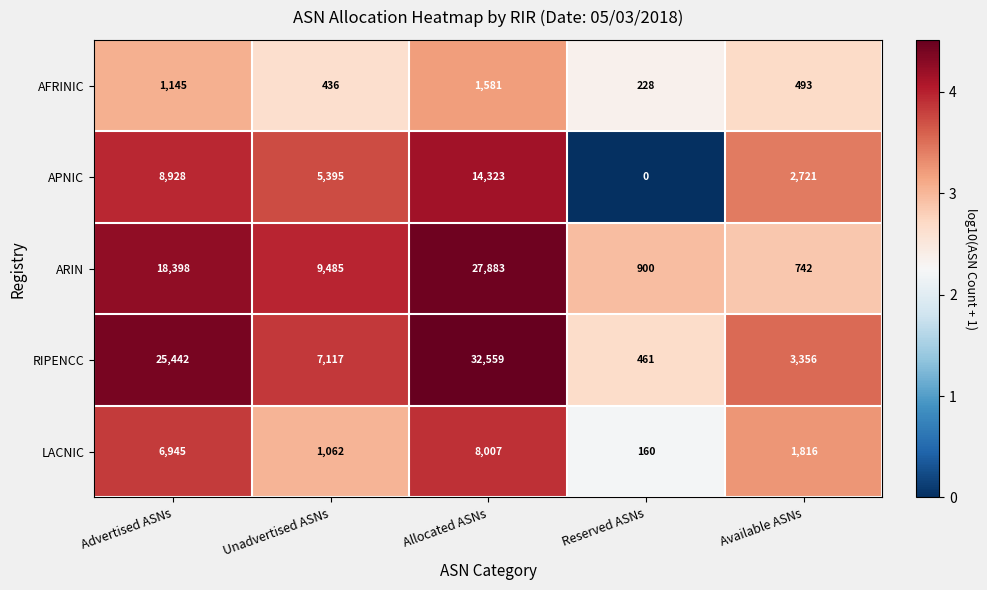

Where does the LACNIC series first go above 1816?

Advertised ASNs